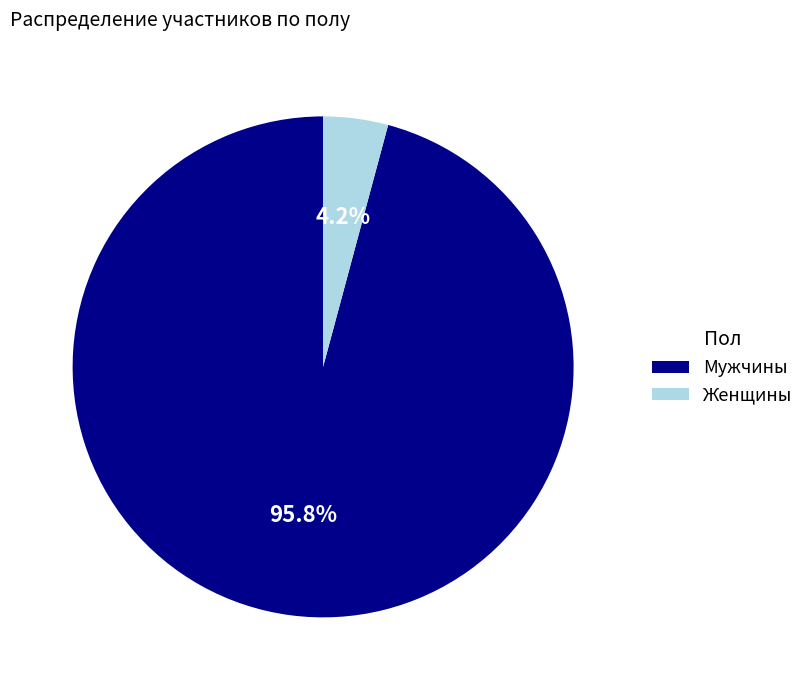

Which has a higher value, Мужчины or Женщины?

Мужчины